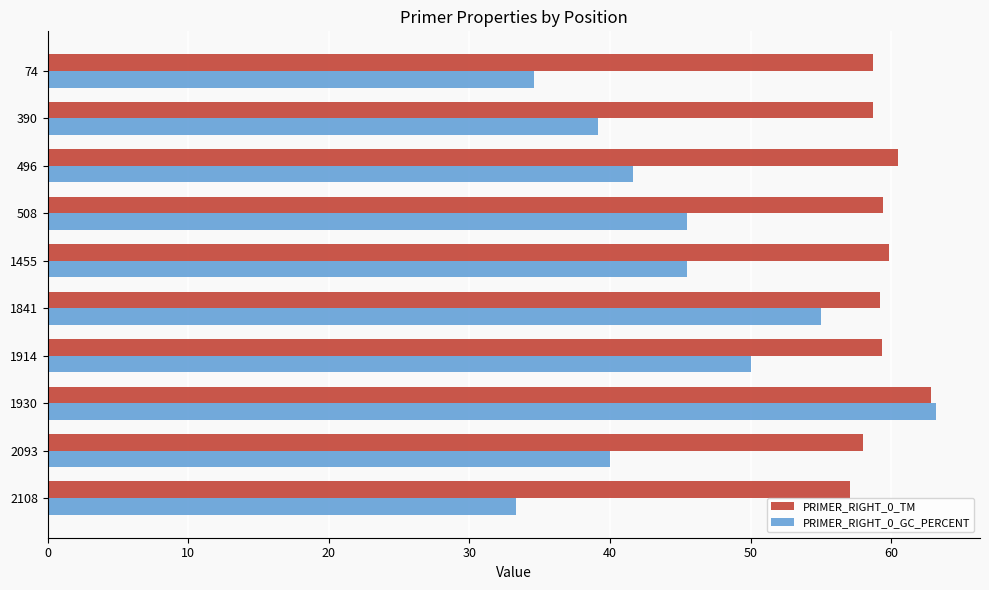

What is the average value of the PRIMER_RIGHT_0_GC_PERCENT series?

44.8